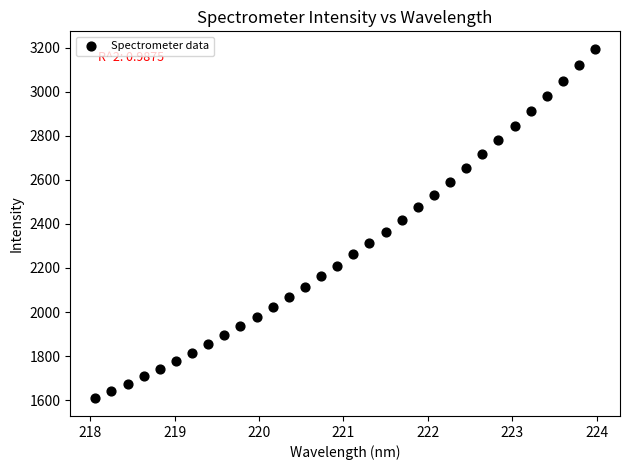

What is the range of X values (max minus min)?

5.9